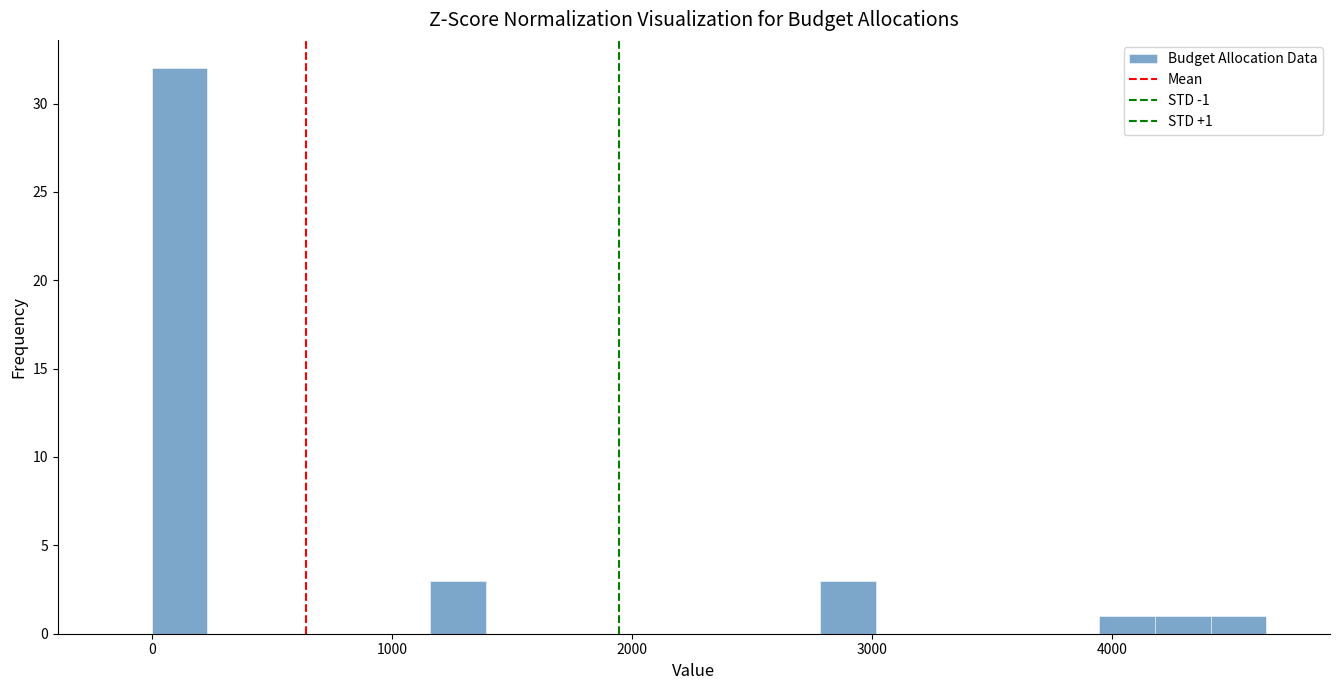

Around what value on the x-axis is the tallest bar? Give the approximate position of its centre, as read against the axis.

100